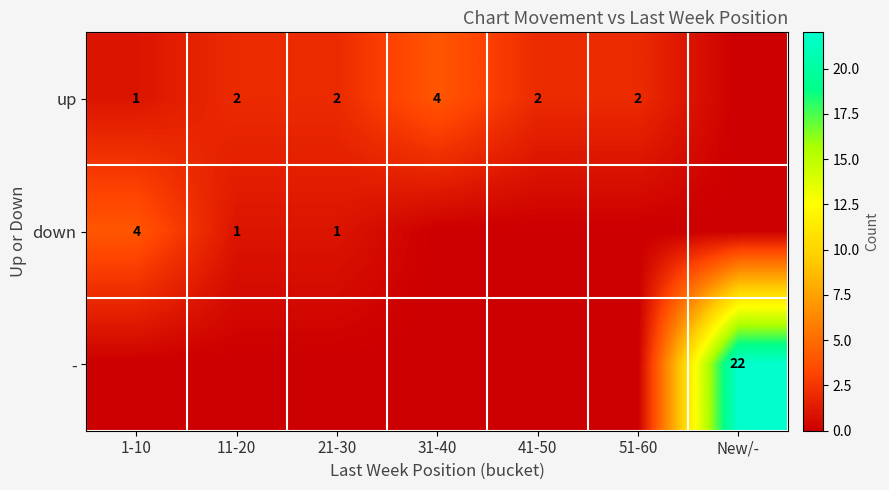

The value of up at 11-20 is 0. True or false?

False